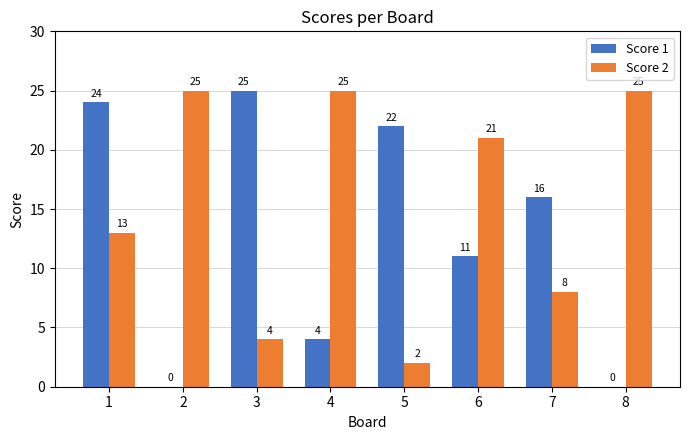

How many categories are shown in the chart?

8